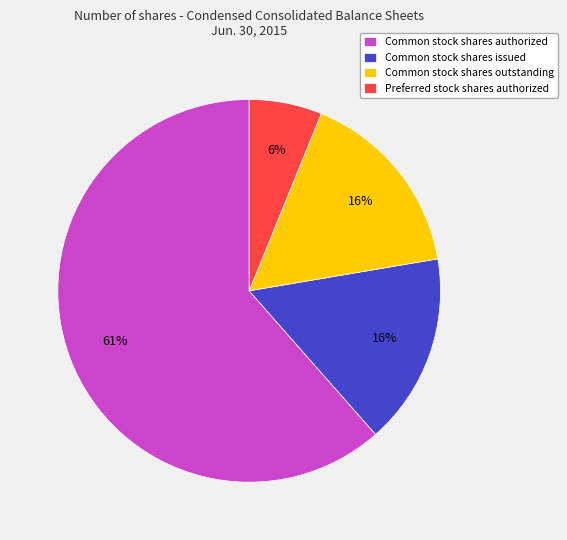

Approximately how many times larger is the value at Common stock shares authorized compared to Common stock shares outstanding?

3.8